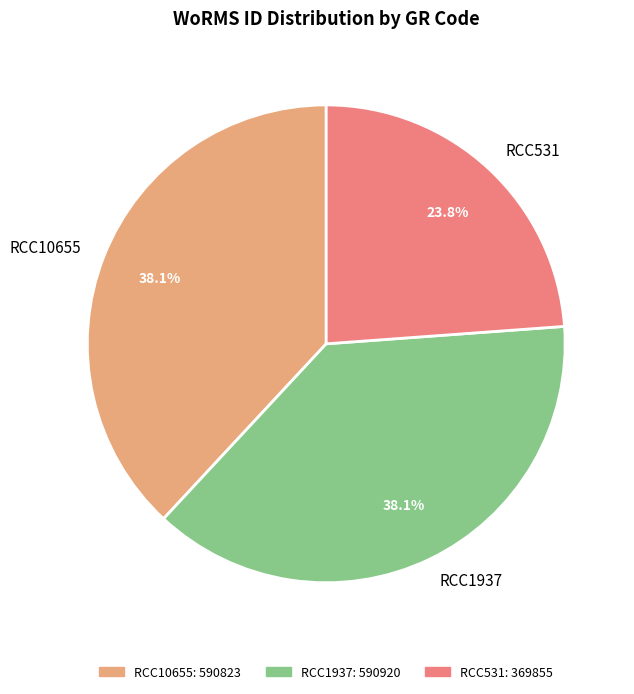

Approximately how many times larger is the value at RCC1937 compared to RCC10655?

1.0